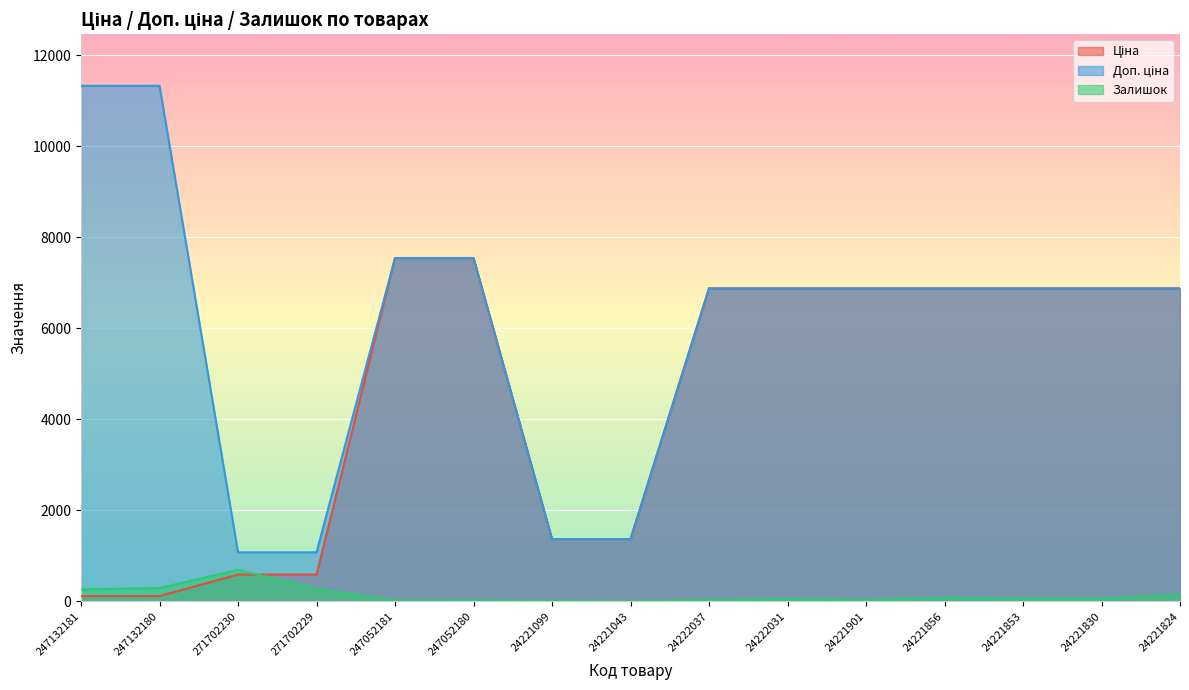

Reading left to right, list all the values displayed in this chart.

Ціна: 247132181=113.3	247132180=113.3	271702230=586.0	271702229=586.0	247052181=7545.9	247052180=7545.9	24221099=1366.3	24221043=1366.3	24222037=6879.5	24222031=6879.5	24221901=6879.5	24221856=6879.5	24221853=6879.5	24221830=6879.5	24221824=6879.5
Доп. ціна: 247132181=11334.0	247132180=11334.0	271702230=1074.5	271702229=1074.5	247052181=7545.9	247052180=7545.9	24221099=1366.0	24221043=1366.0	24222037=6879.5	24222031=6879.5	24221901=6879.5	24221856=6879.5	24221853=6879.5	24221830=6879.5	24221824=6879.5
Залишок: 247132181=260.0	247132180=290.0	271702230=690.0	271702229=272.0	247052181=19.0	247052180=21.0	24221099=13.0	24221043=4.0	24222037=32.0	24222031=48.0	24221901=31.0	24221856=72.0	24221853=56.0	24221830=53.0	24221824=142.0